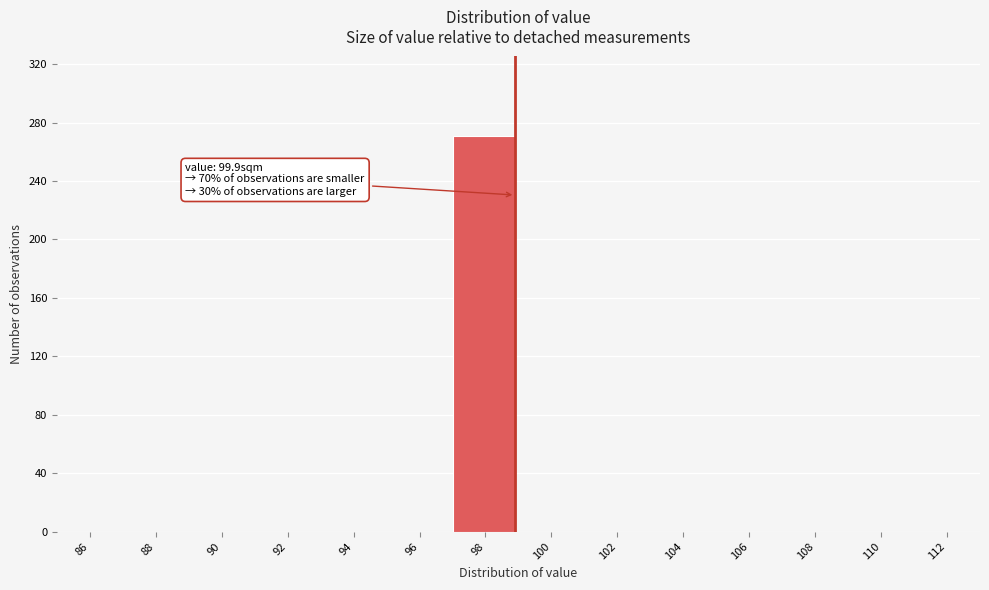

Reading right to left, what are all the values shown in this chart?

112=0	110=0	108=0	106=0	104=0	102=0	100=0	98=271	96=0	94=0	92=0	90=0	88=0	86=0